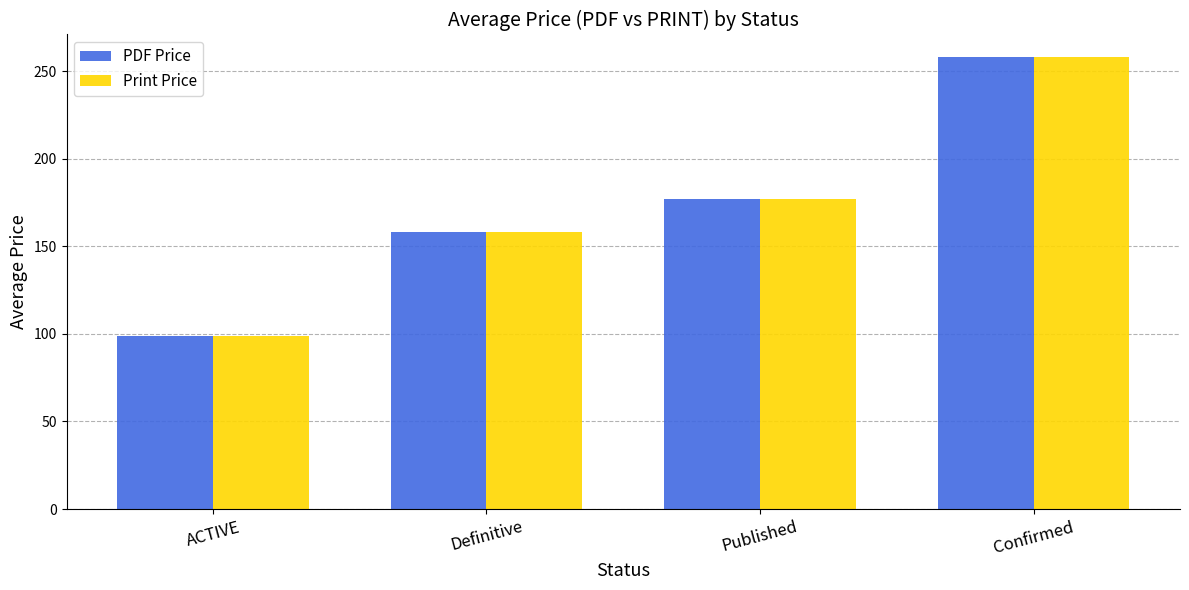

What is the label of the 3rd bar from the left?

Published